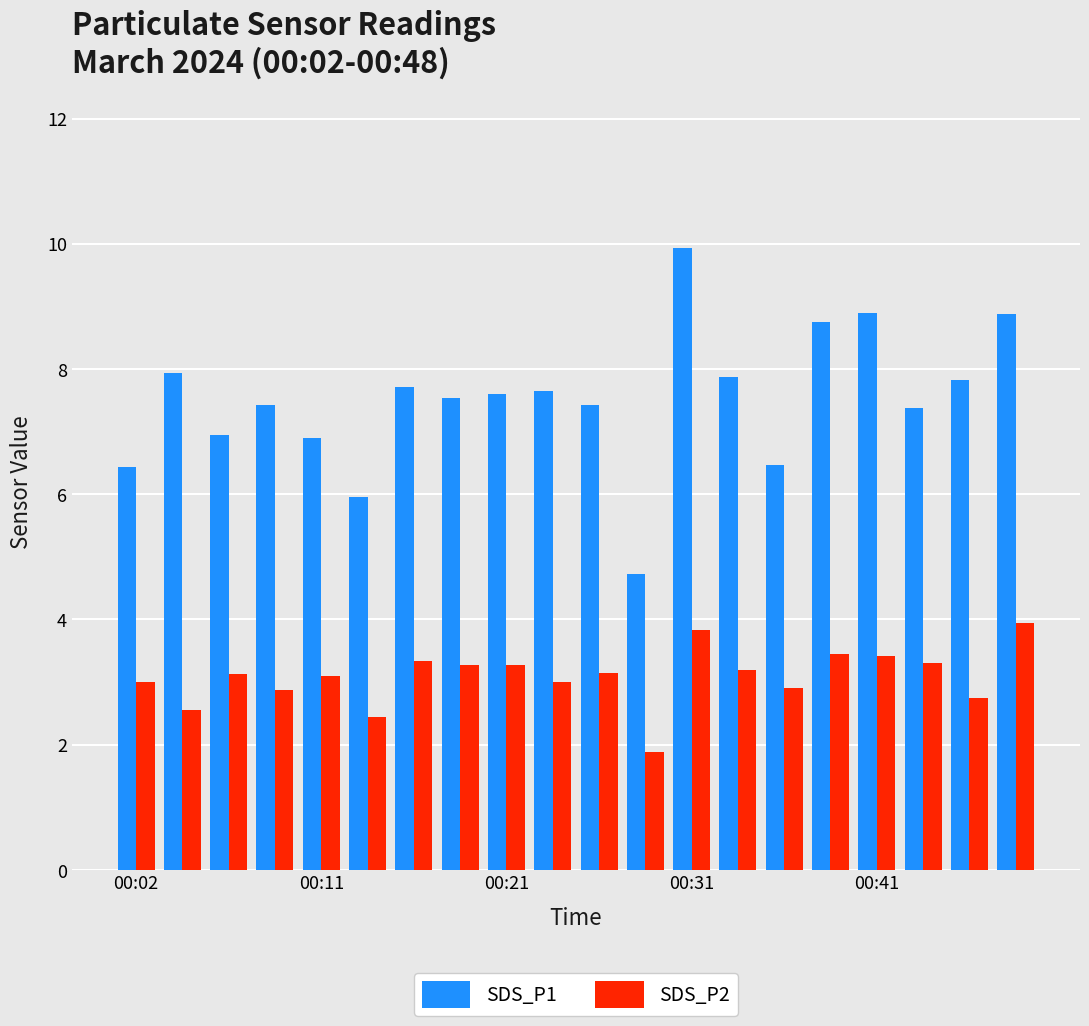

How many groups of bars are there?

20